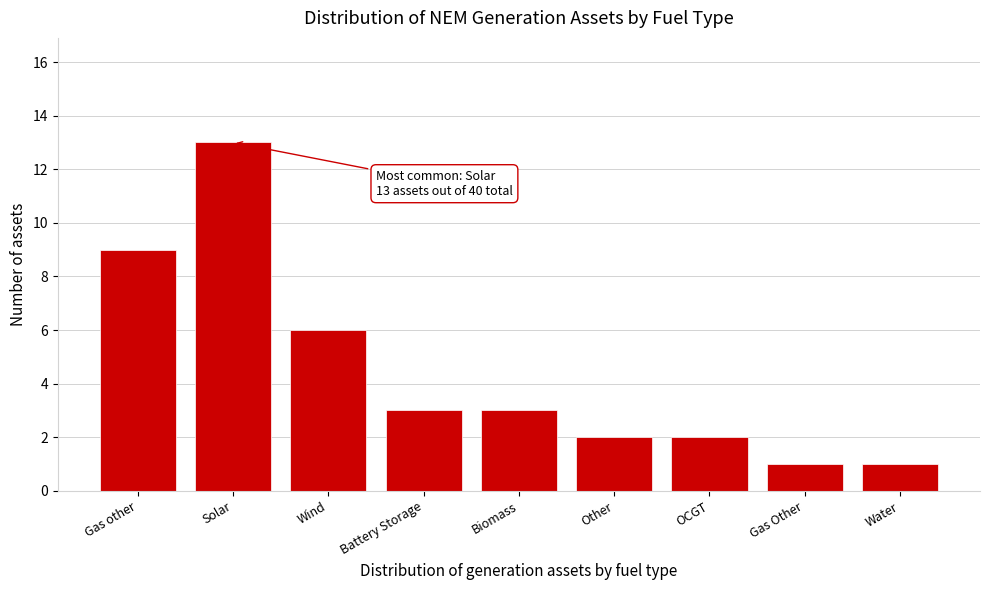

Reading left to right, transcribe all the data shown in this chart.

9	13	6	3	3	2	2	1	1